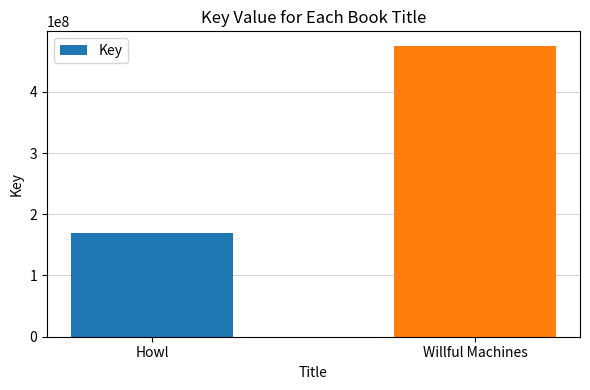

Is it true that the value at Howl is 98933900?

False